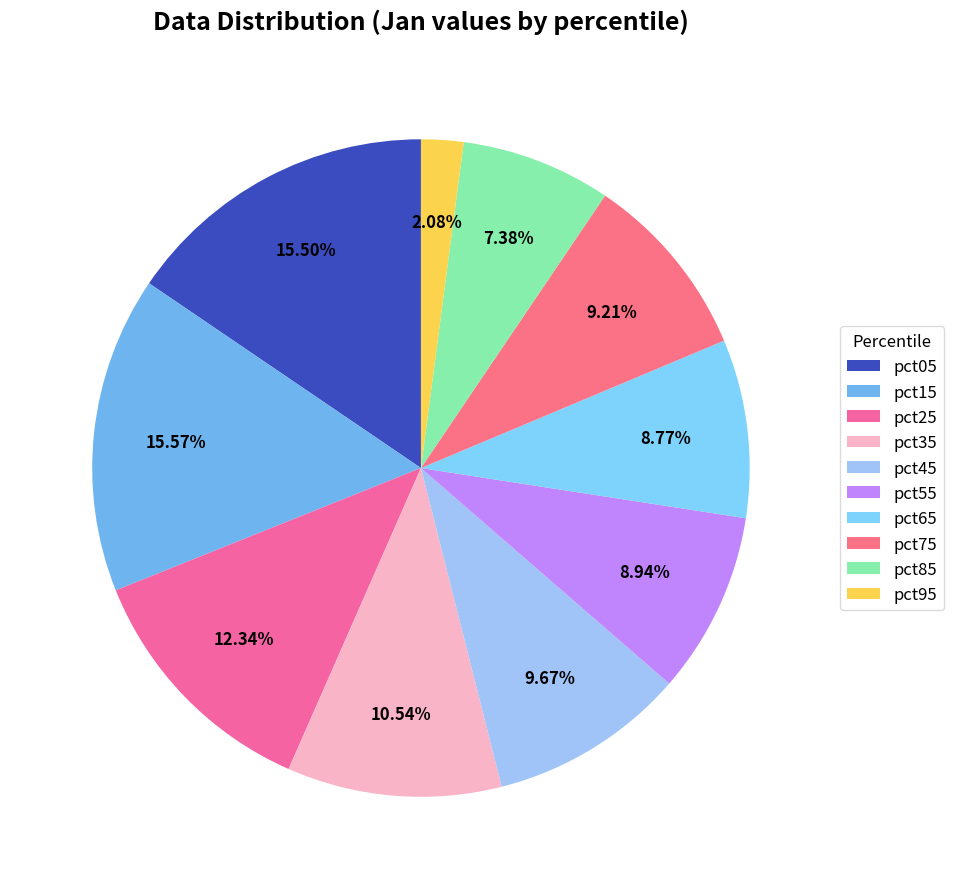

Does any single category account for the majority?

No